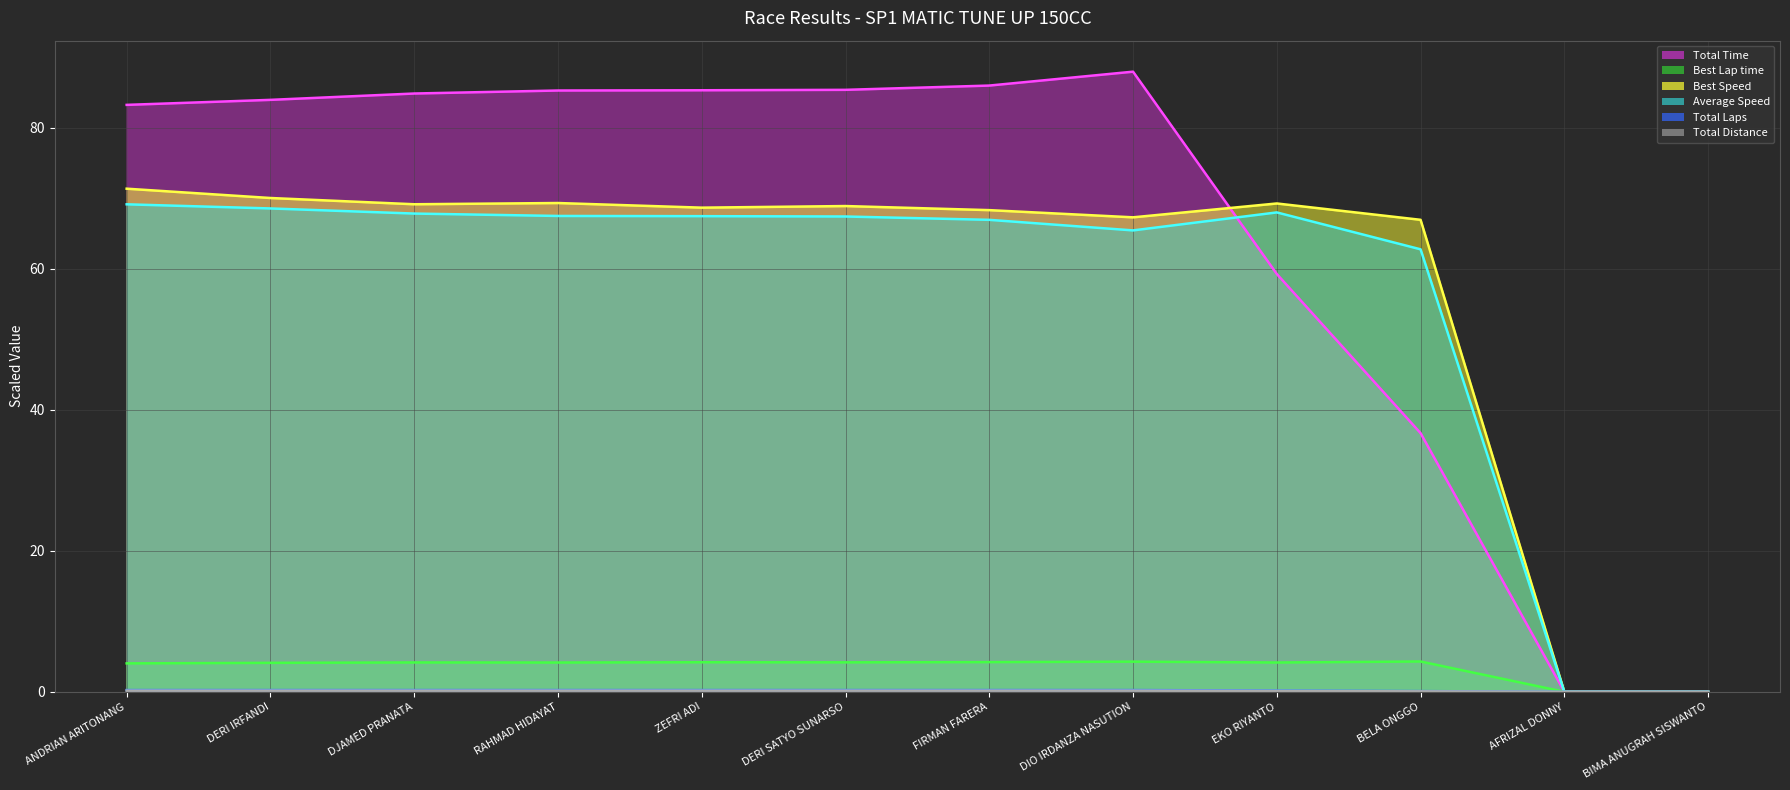

Which series has the largest range (max minus min)?

Total Time